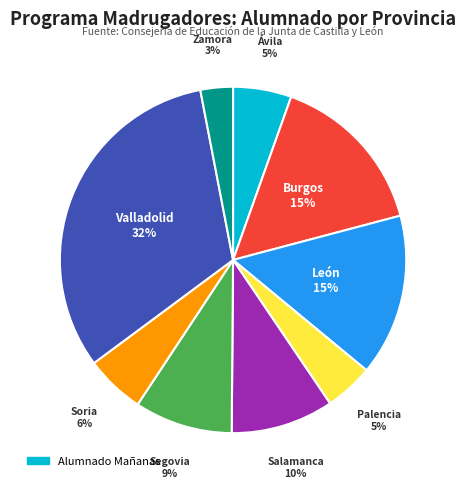

Is there any slice that represents more than half of the pie?

No